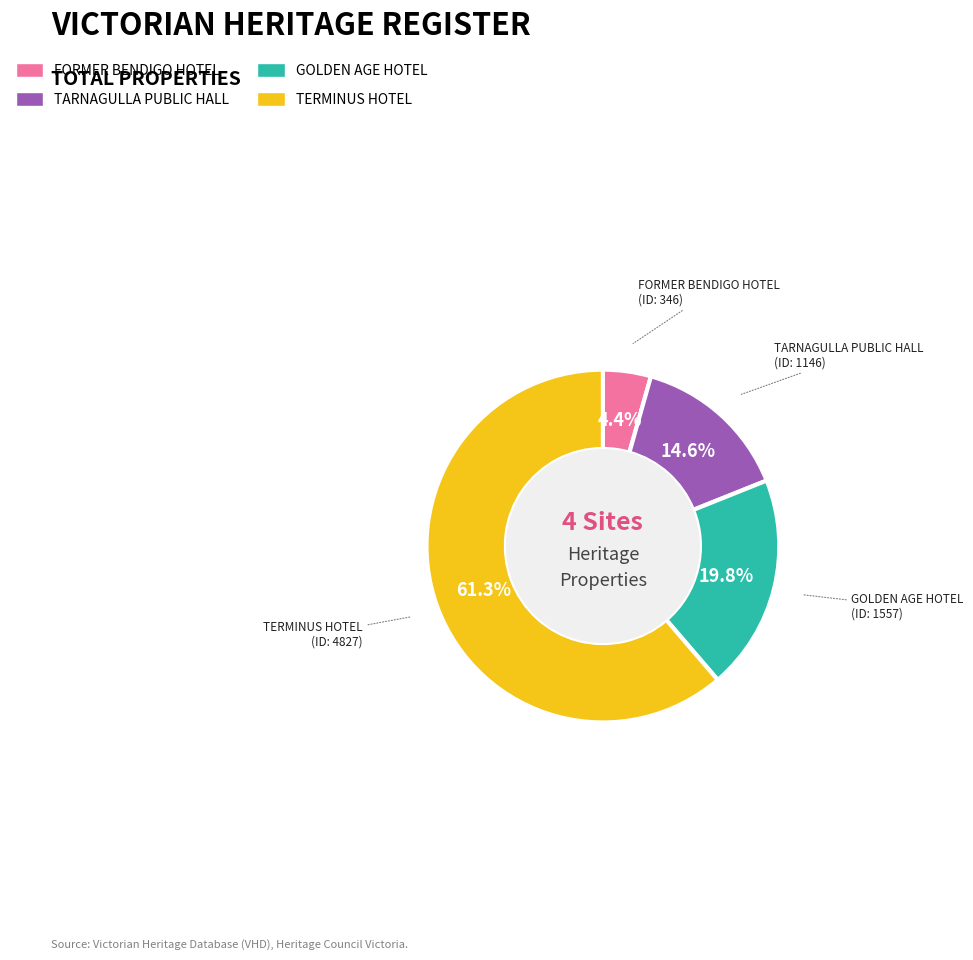

Approximately how many times larger is the value at FORMER BENDIGO HOTEL compared to TERMINUS HOTEL?

0.1